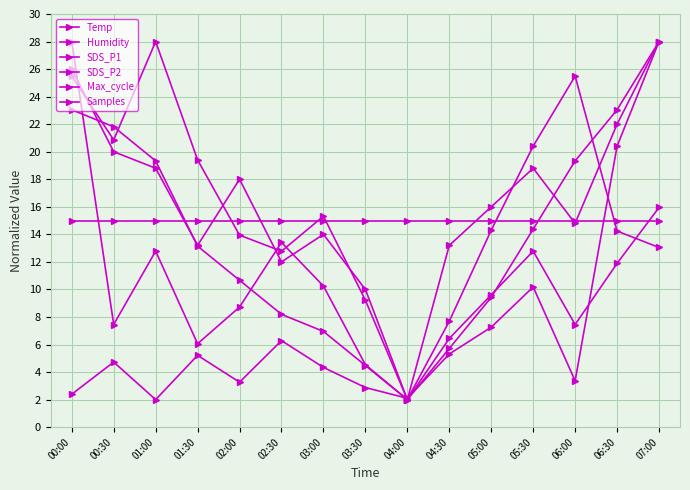

What position from the left is 04:30?

10